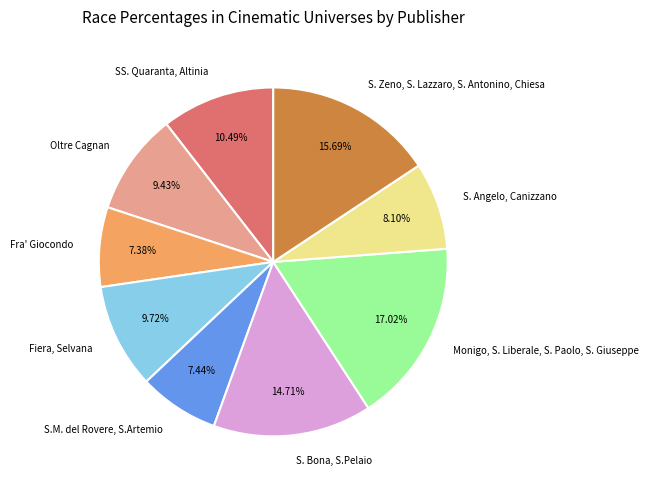

Count the number of slices in the pie.

9